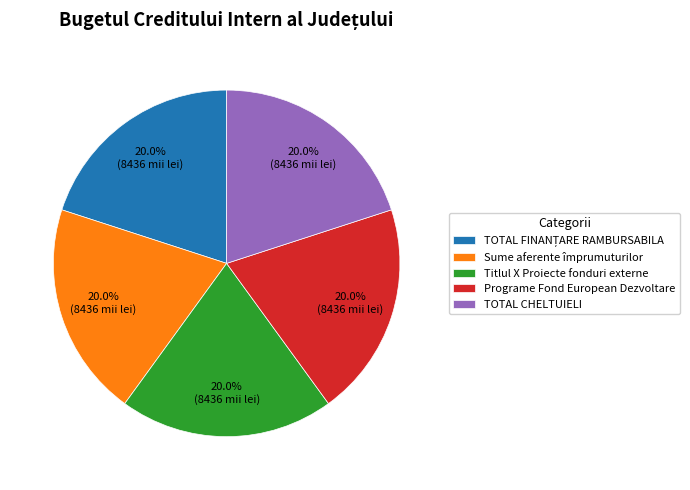

How many slices are in this pie chart?

5